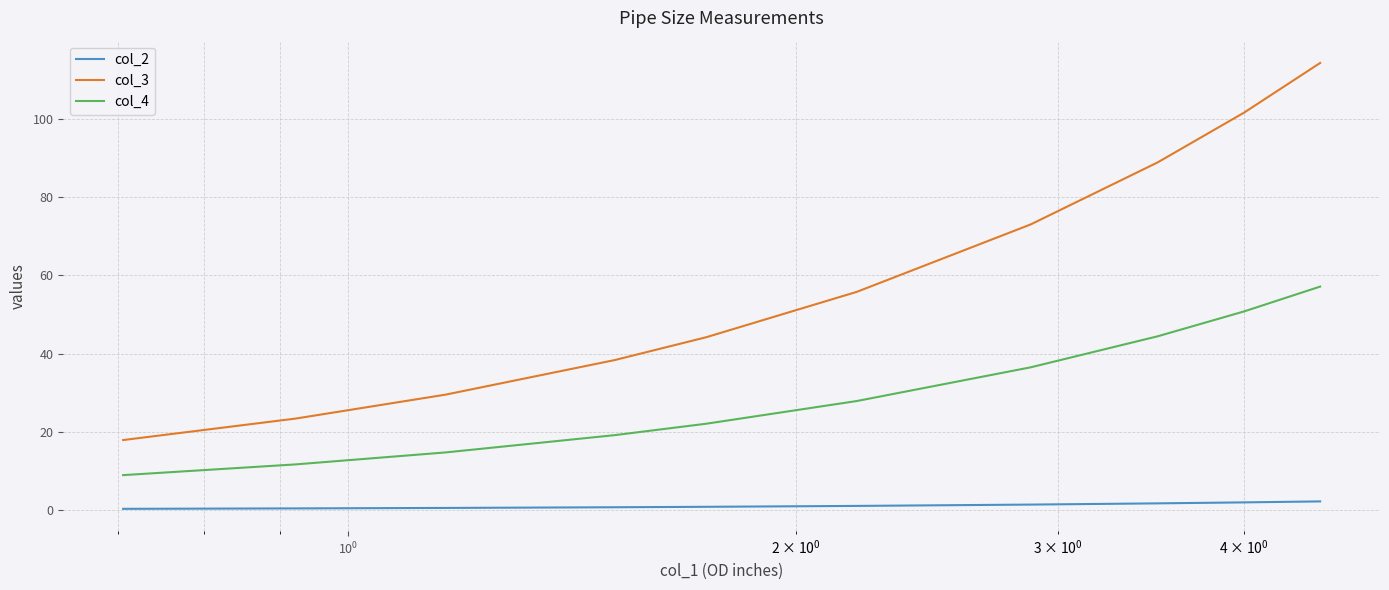

True or false: col_3 and col_2 cross at least once.

False